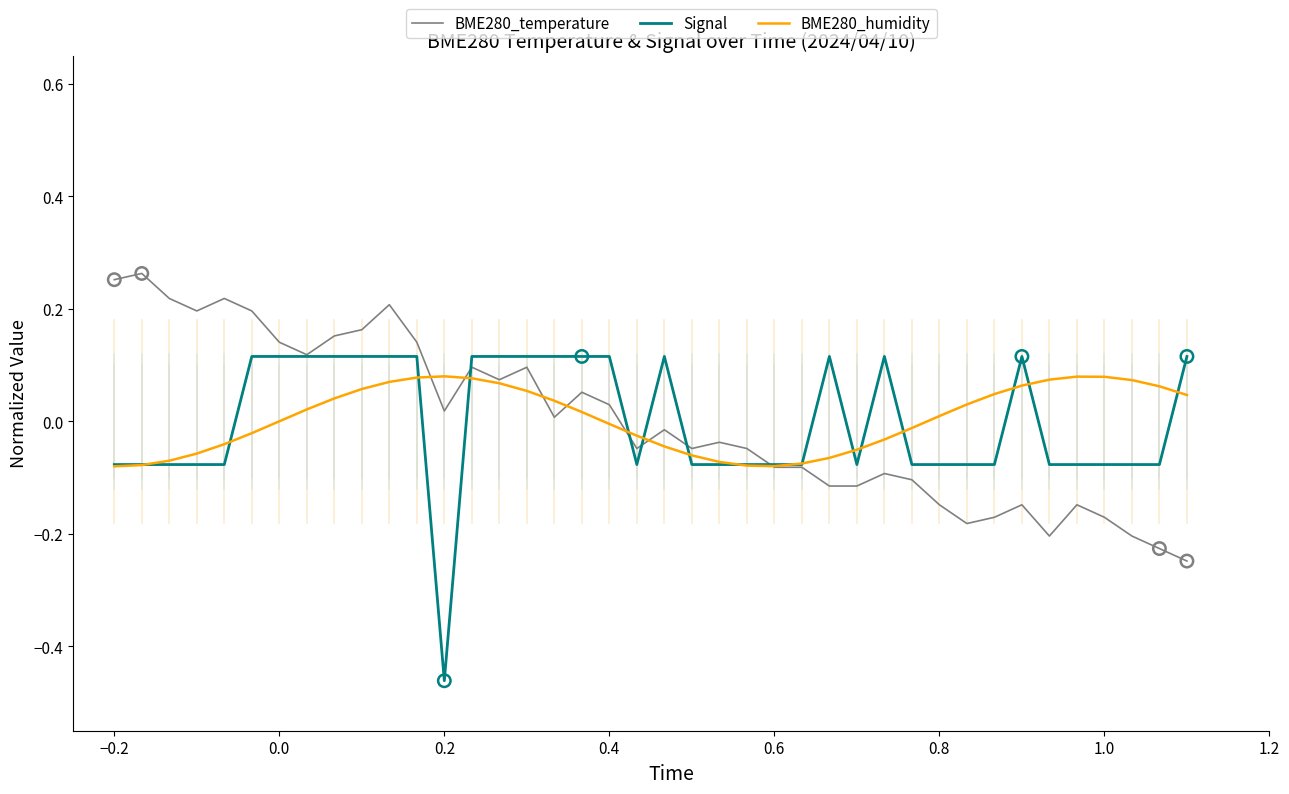

Which series has the largest range (max minus min)?

Signal